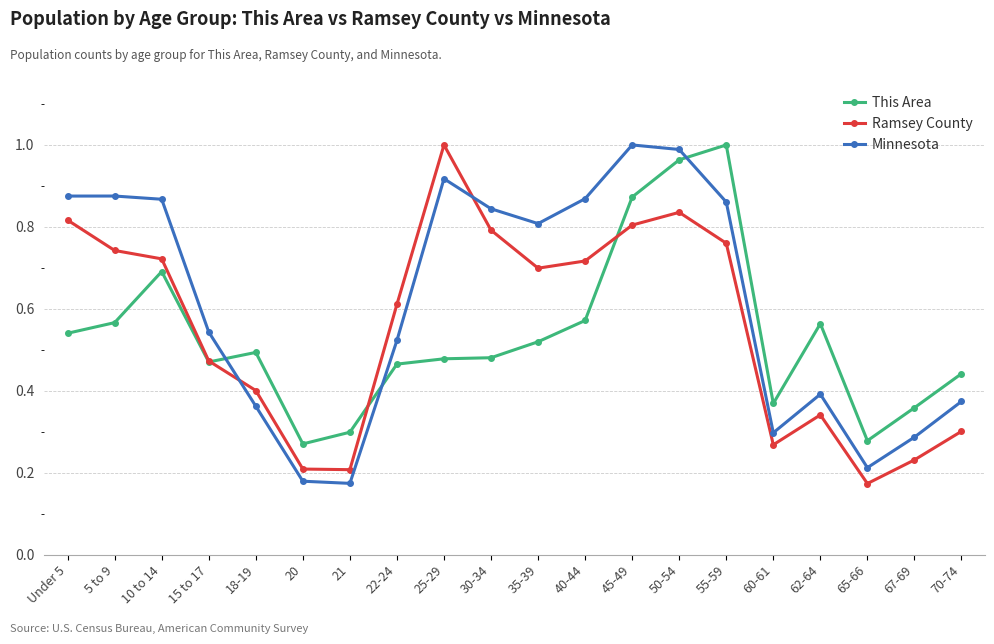

What position from the right is 35-39?

10